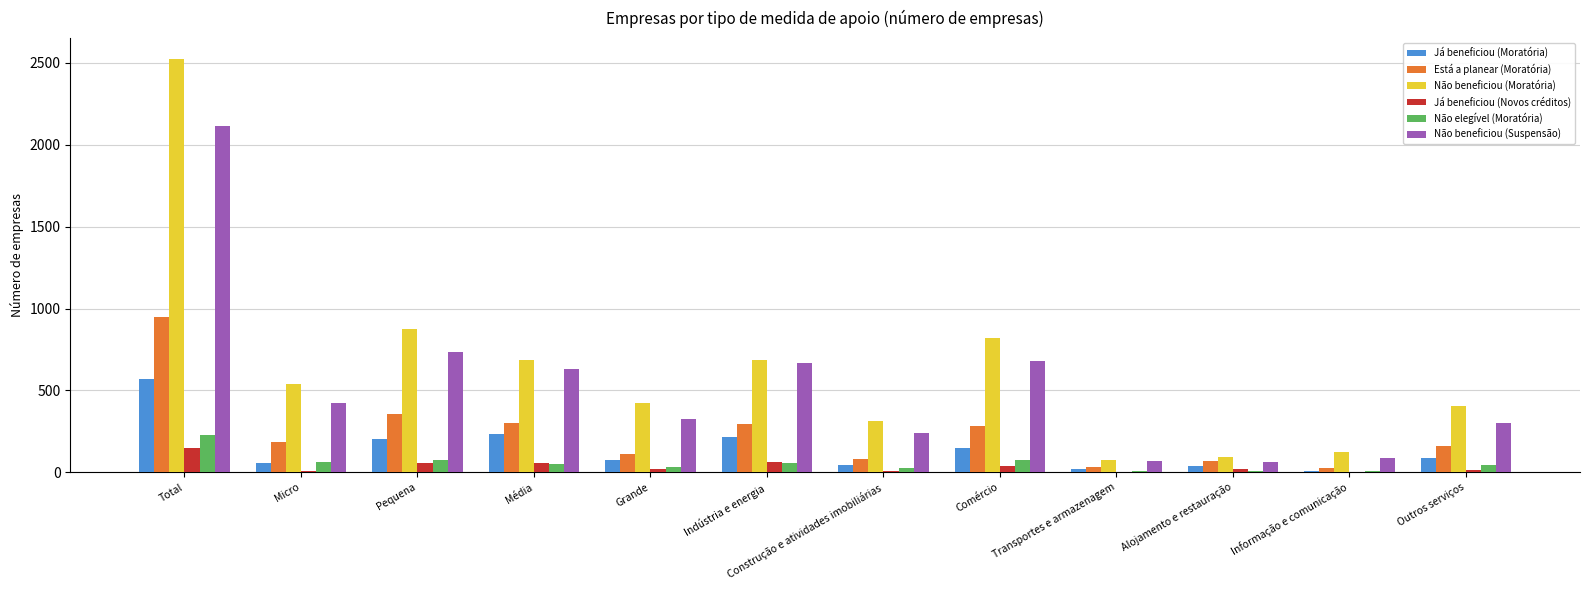

The value of Não beneficiou (Moratória) at Comércio is 1113. True or false?

False